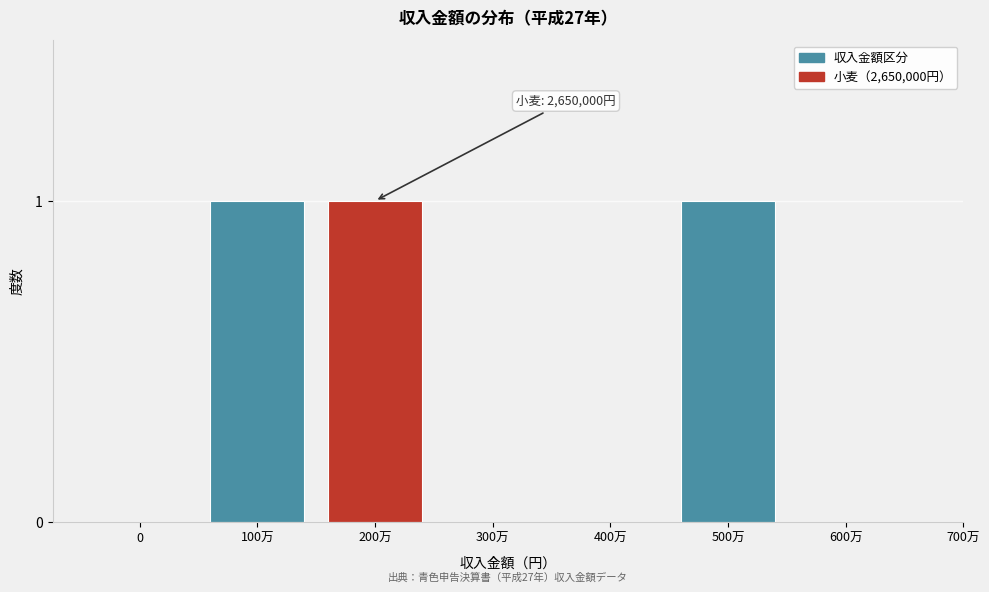

Reading right to left, transcribe all the data shown in this chart.

600万=0	500万=1	400万=0	300万=0	200万=1	100万=1	0=0